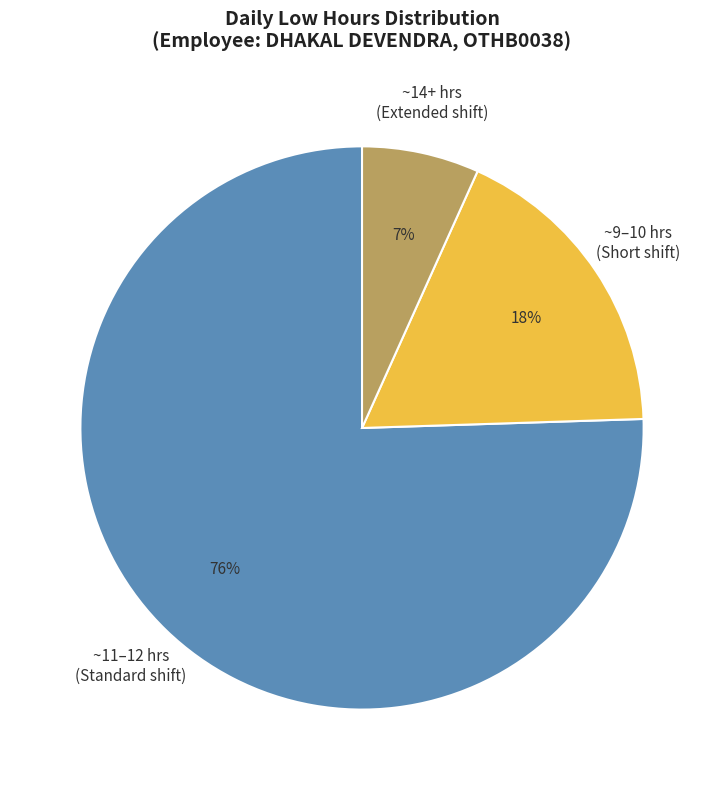

Count the number of slices in the pie.

3